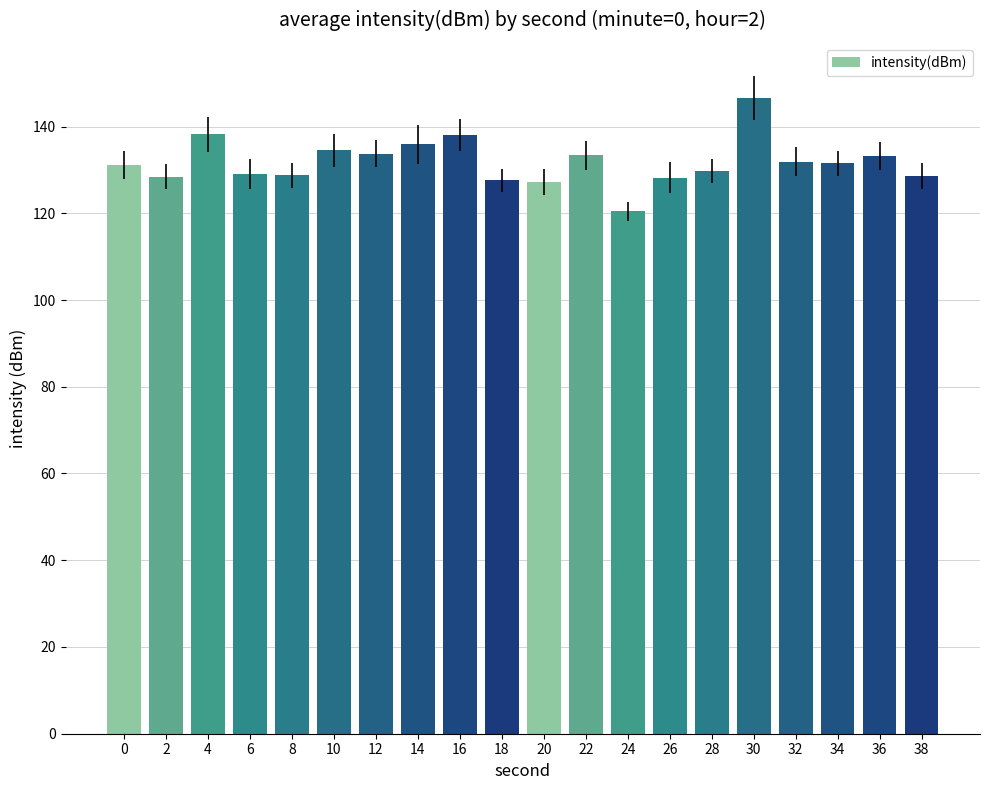

What is the minimum value shown in the chart?

120.4